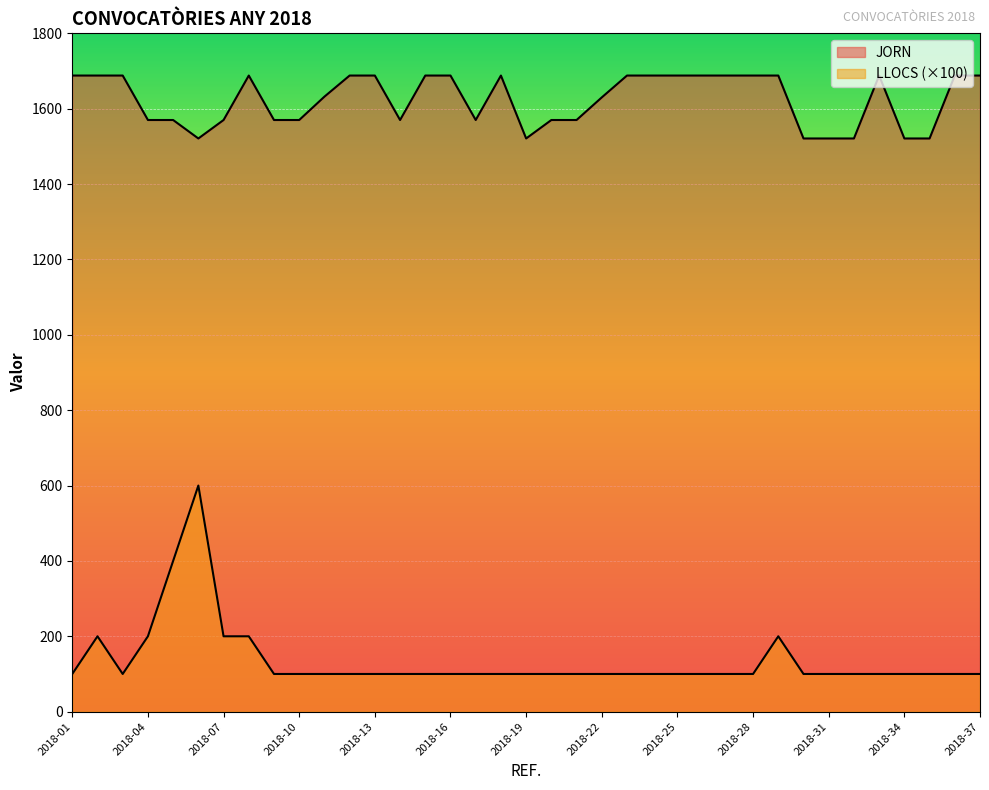

Rank the series at 2018-09 from lowest to highest value.

LLOCS, JORN